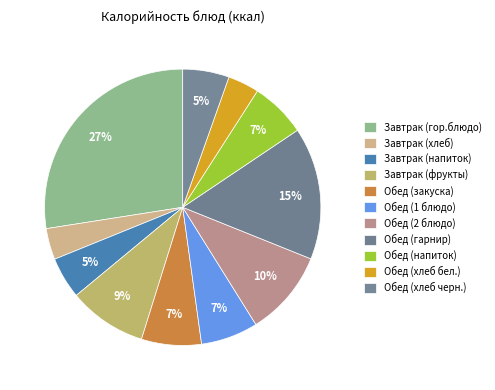

To the nearest percent, what is the average slice percentage?

9%